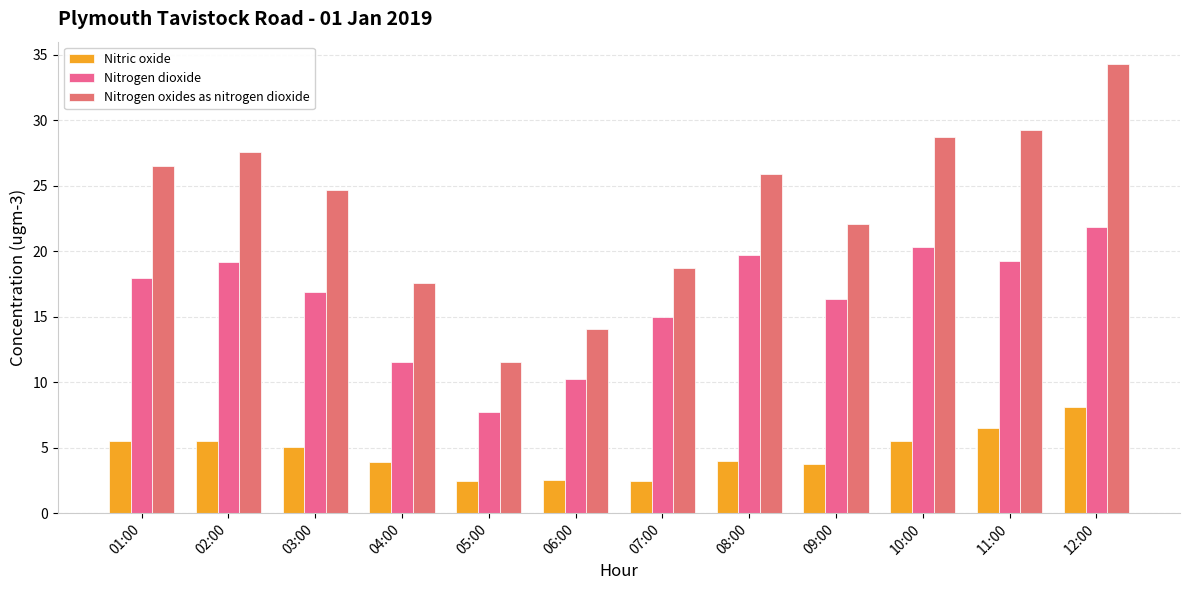

What is the label of the 5th bar from the left?

05:00